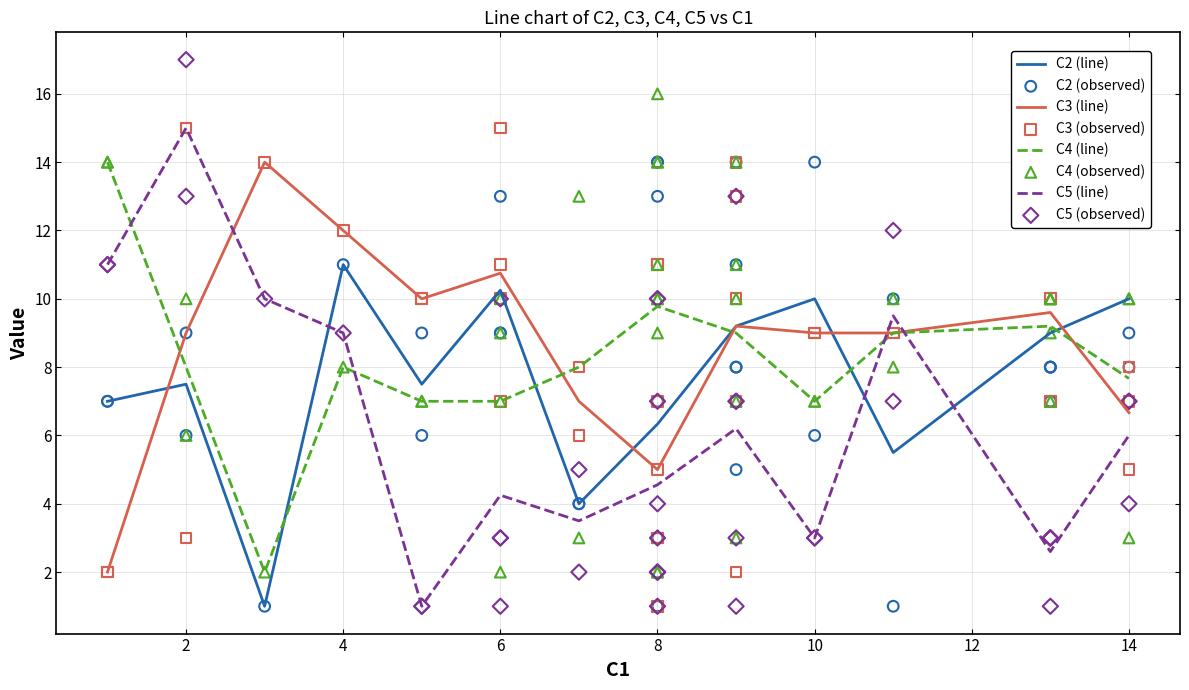

Which series ends up on top after the final intersection of C5 (line) and C3 (line)?

C3 (line)